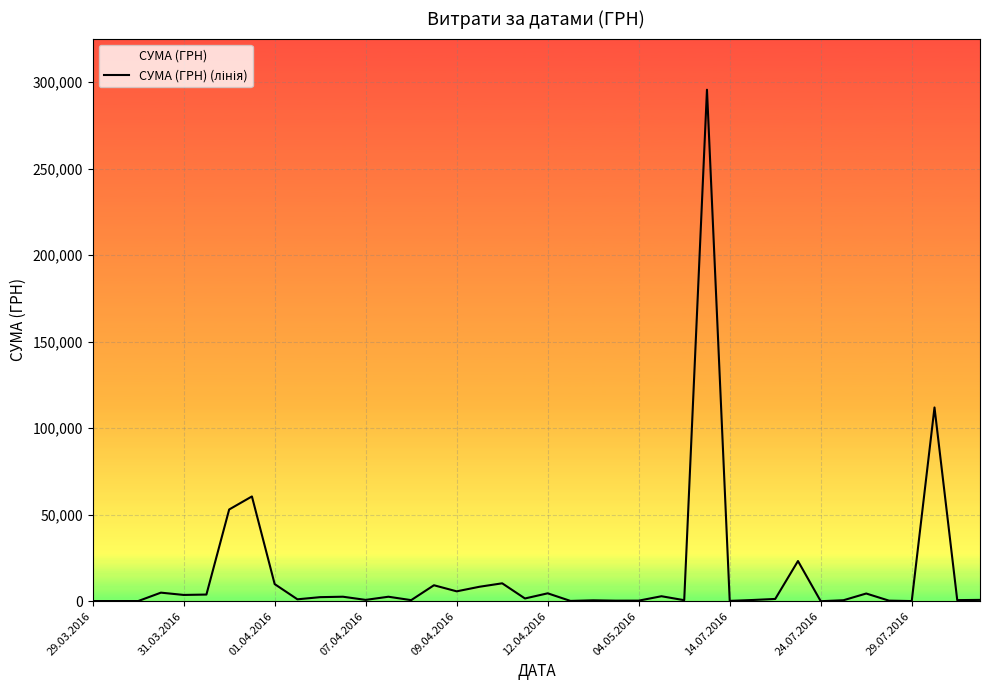

Which has a higher value, 21 or 31?

31